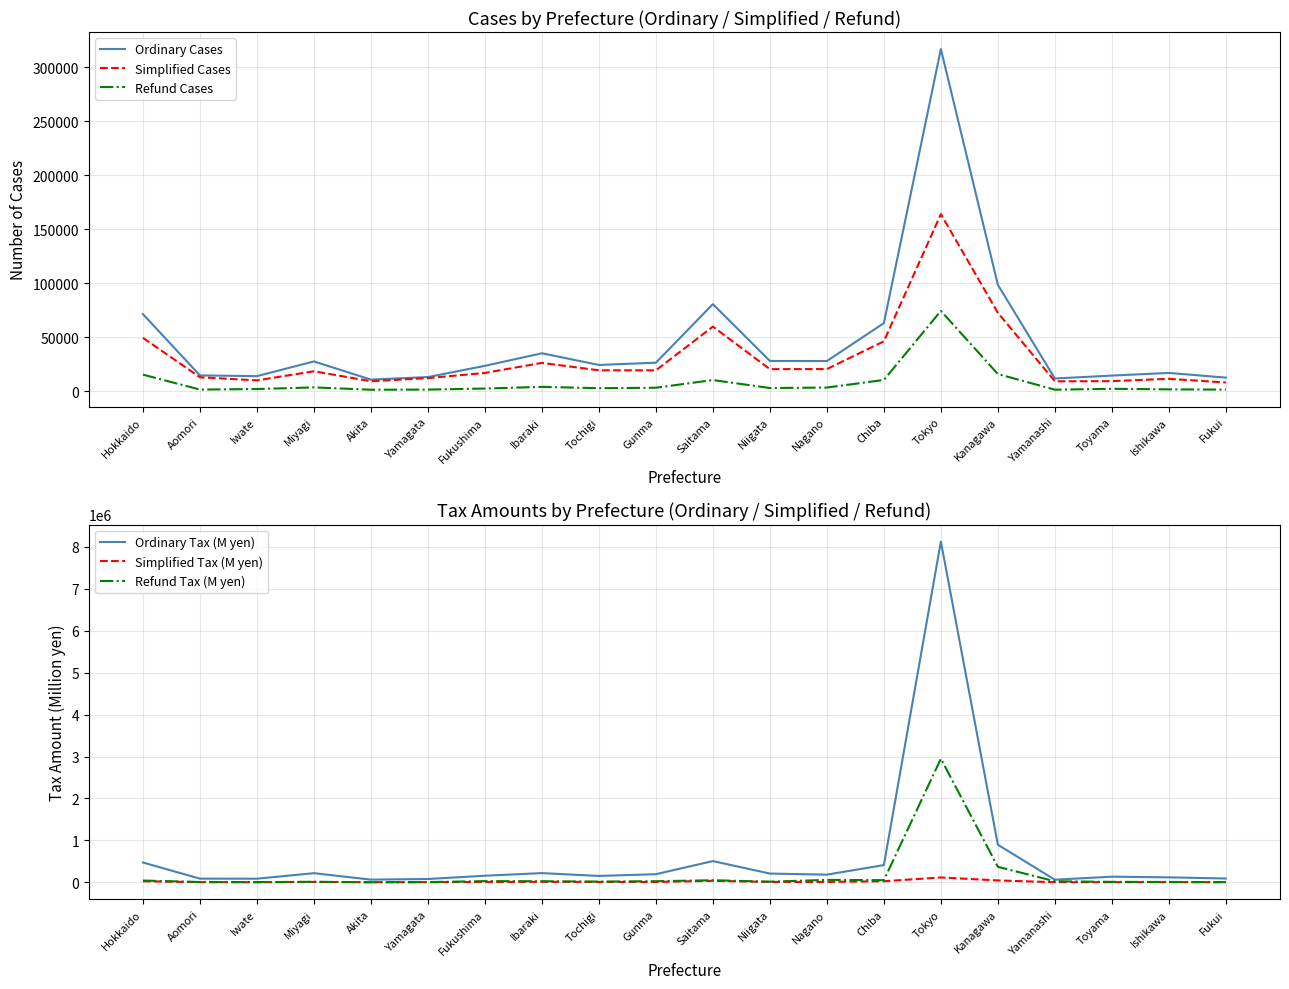

Rank the series by their maximum value, from lowest to highest.

Refund Cases, Simplified Tax (M yen), Simplified Cases, Ordinary Cases, Refund Tax (M yen), Ordinary Tax (M yen)